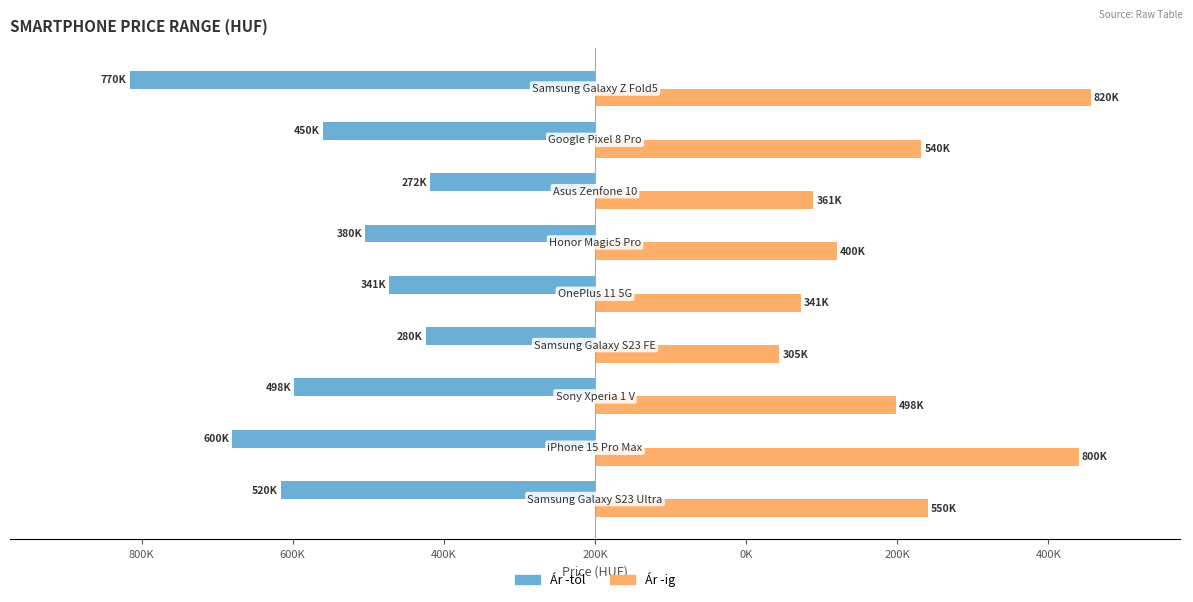

What are all the series names shown in the legend?

Ár -tól, Ár -ig